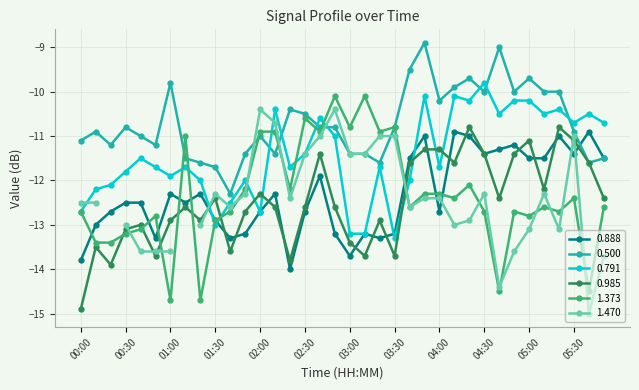

What is the difference between the maximum and second lowest values in the 0.791 series?

3.4